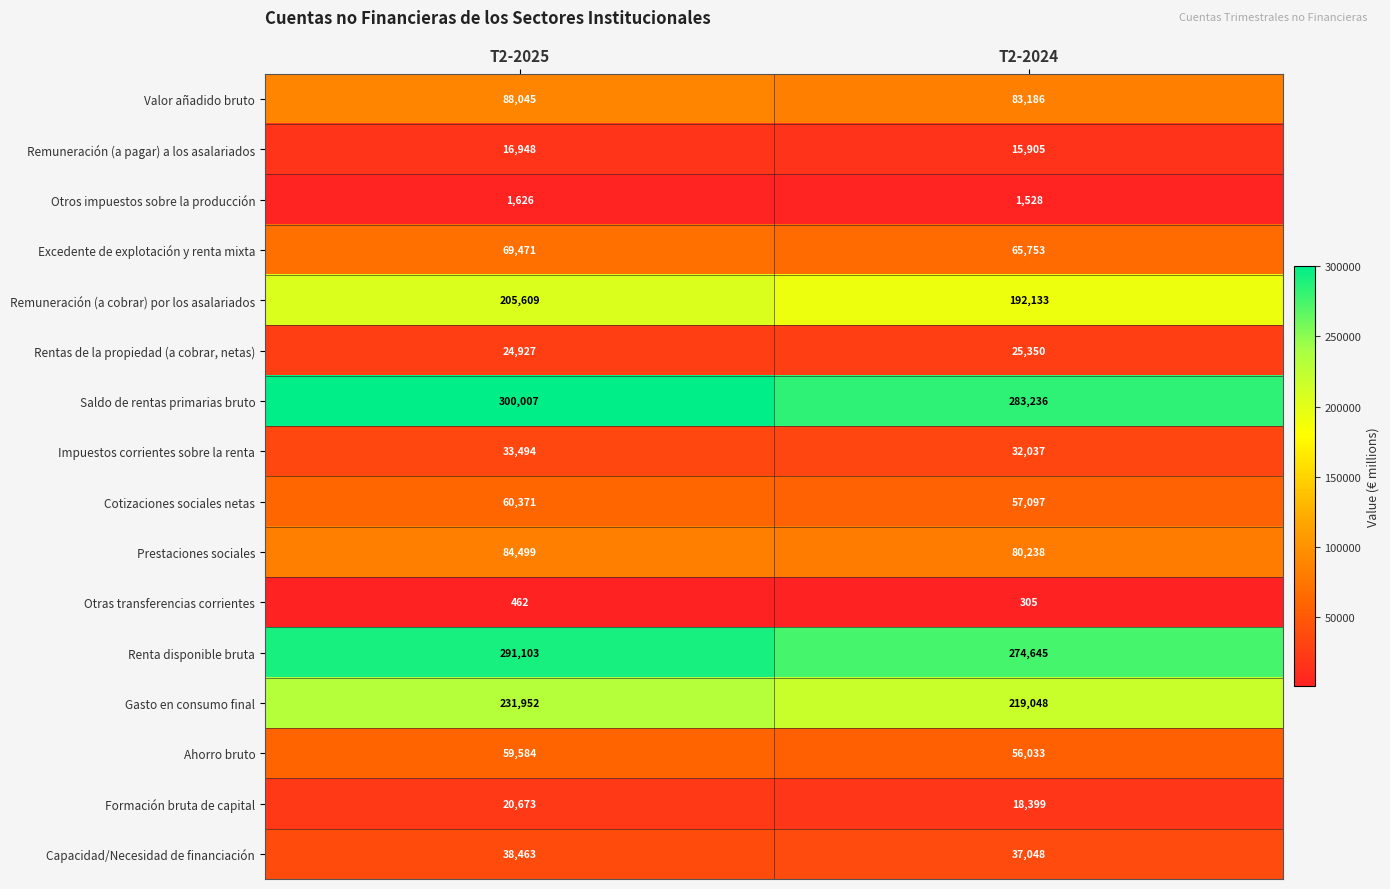

Between T2-2025 and T2-2024, which series saw the biggest shift?

Saldo de rentas primarias bruto